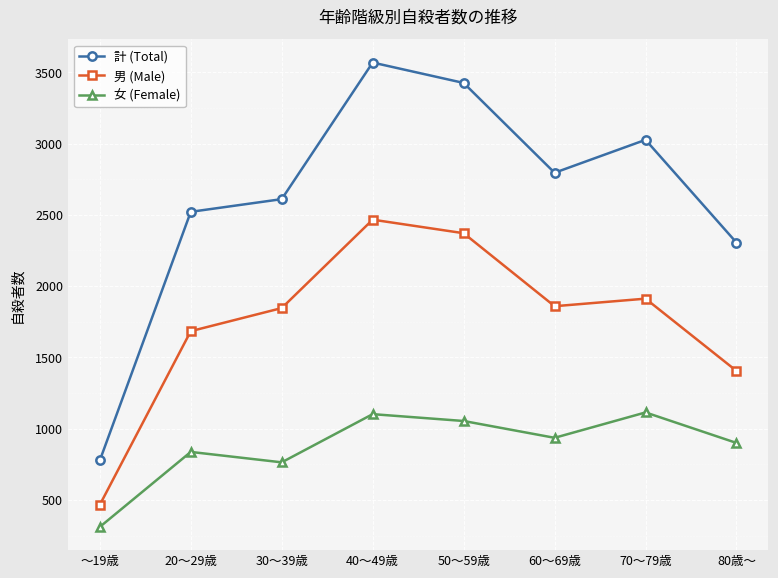

At which label does 計 (Total) first exceed 2795?

40～49歳